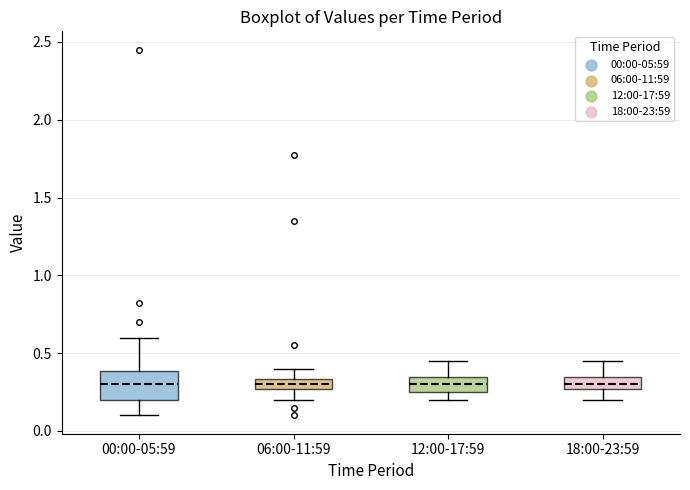

Where does the lower whisker of the box for 00:00-05:59 end on the y-axis? The values are not printed on the chart, so give them approximately, as read against the axis.

0.10